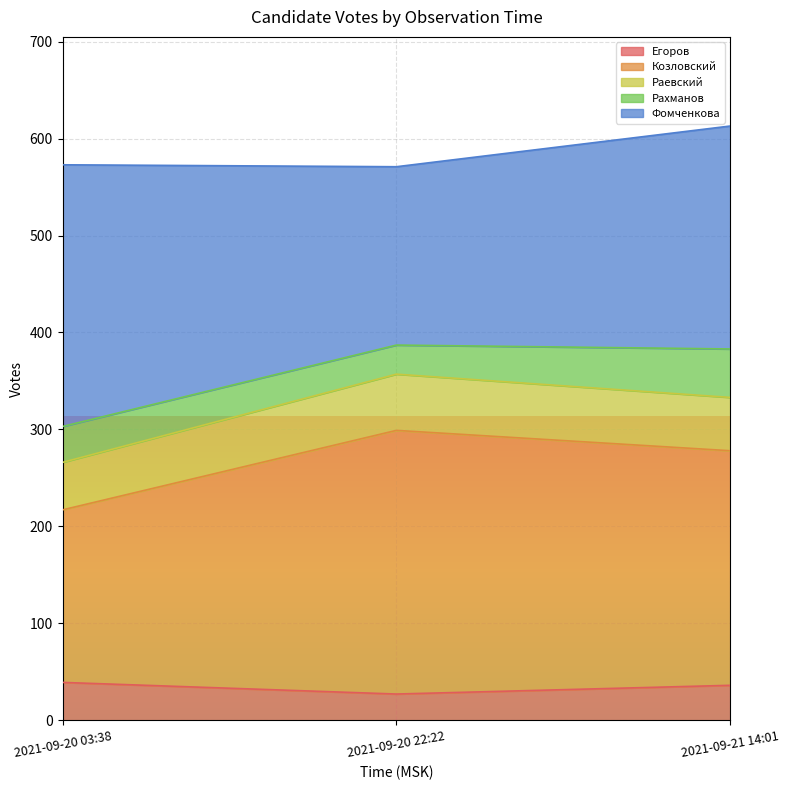

What is the highest value of the Егоров series?

39